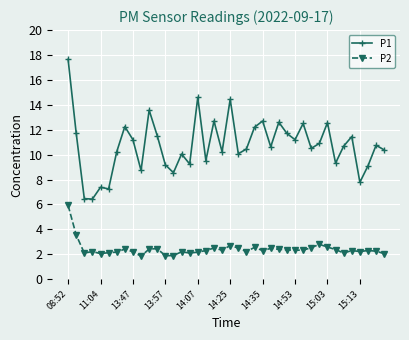

Which series has the largest range (max minus min)?

P1